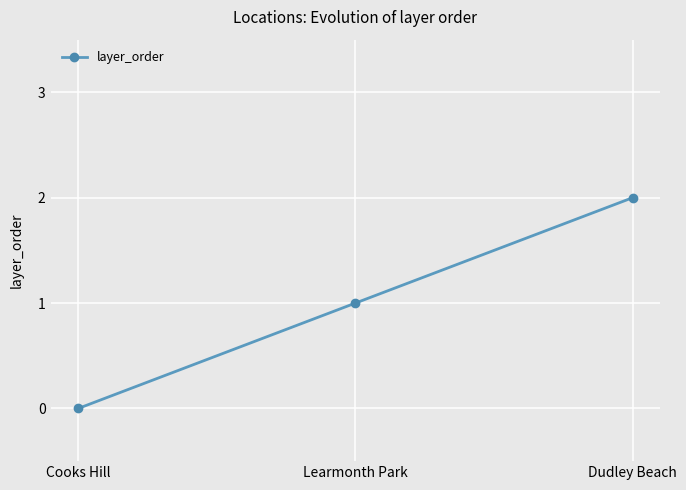

How many values are below 1?

1